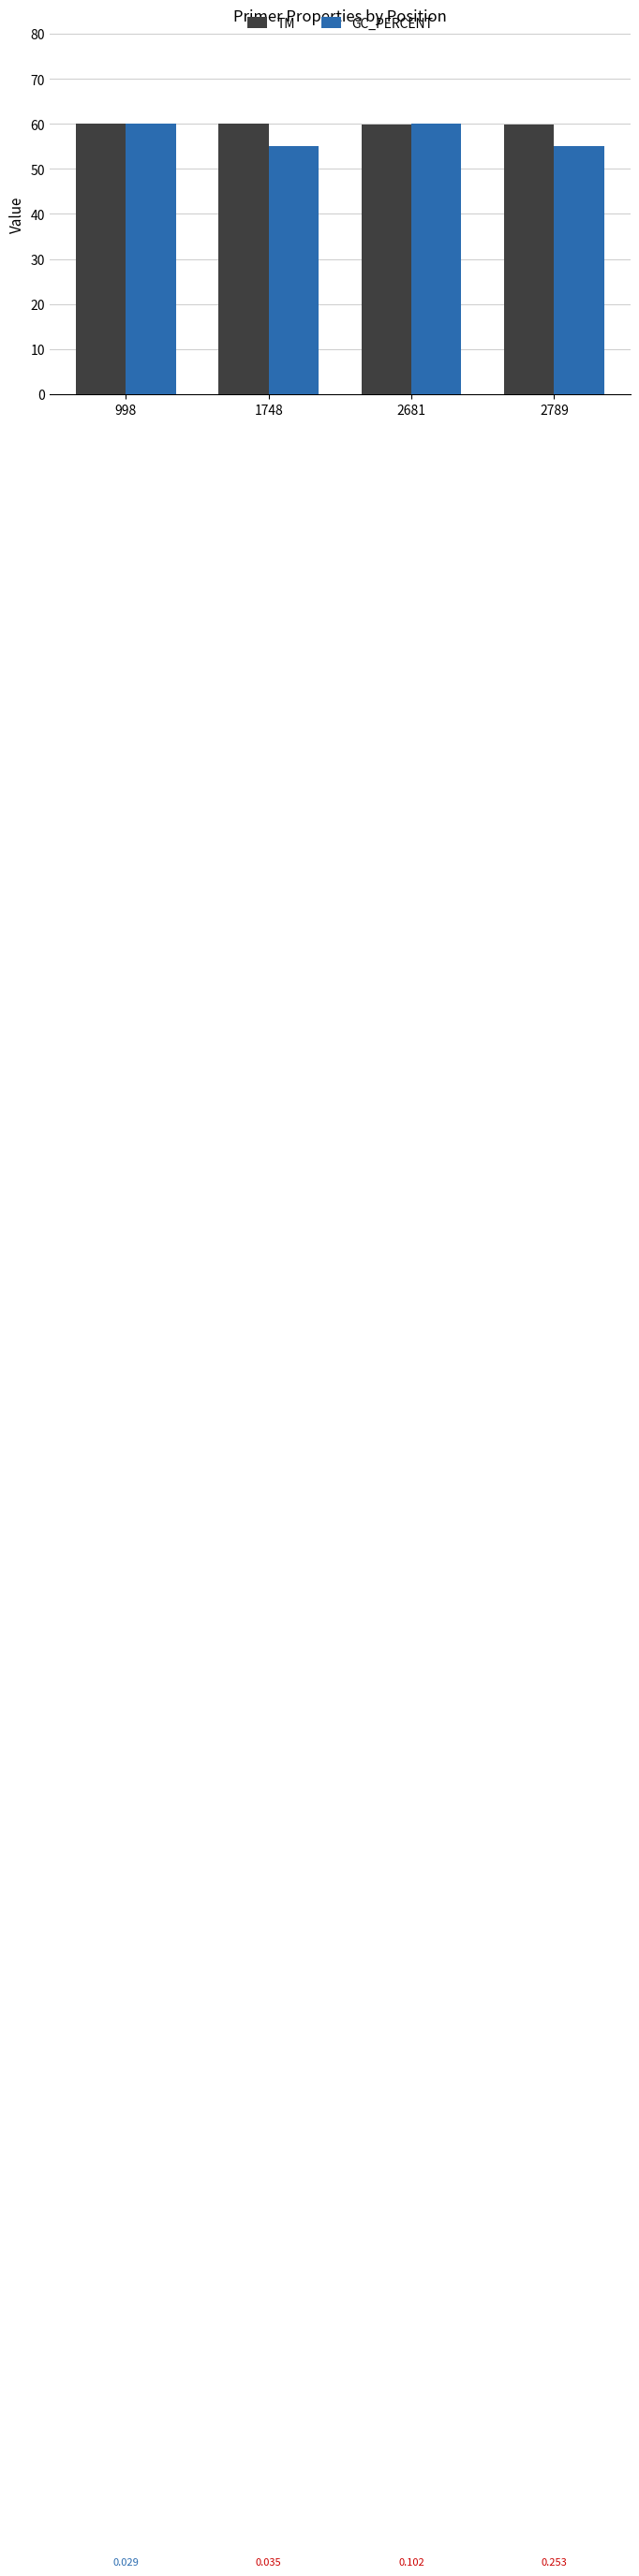

What is the greatest value displayed?

60.0